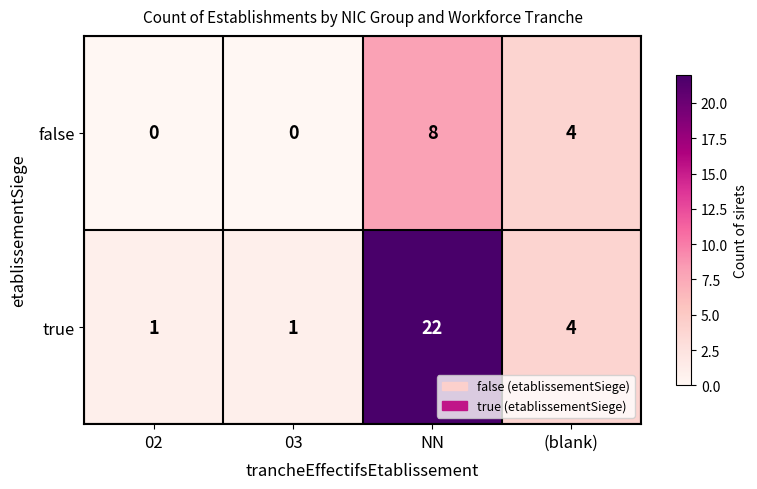

Is it true that true equals 1 at 02?

True